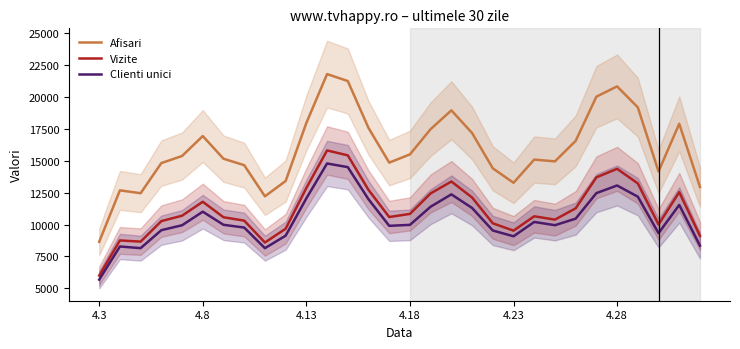

The value of Clienti unici at 26 is 12180.3. True or false?

True